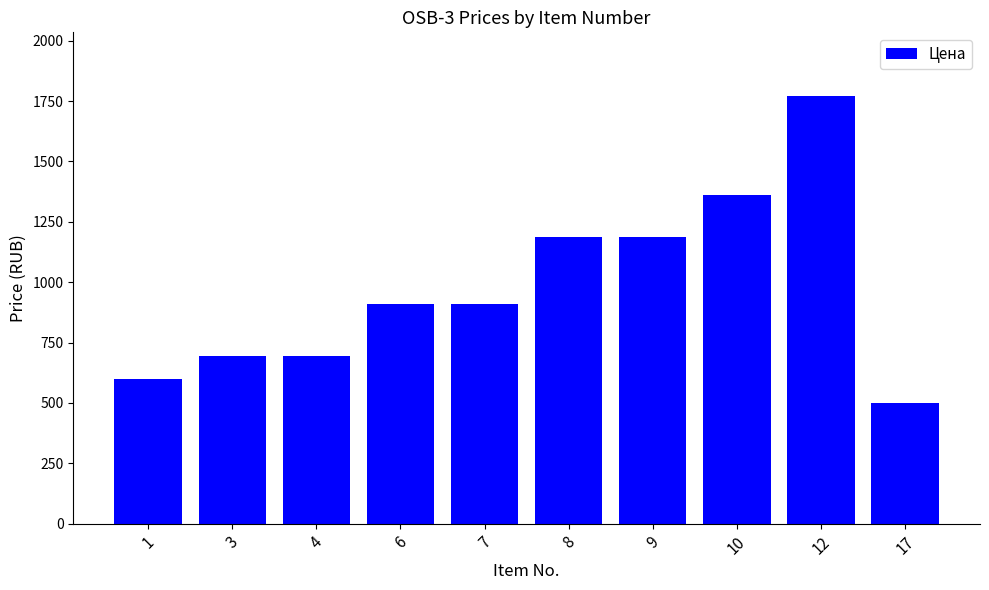

What value does the data have at 17, to the nearest 100?

500